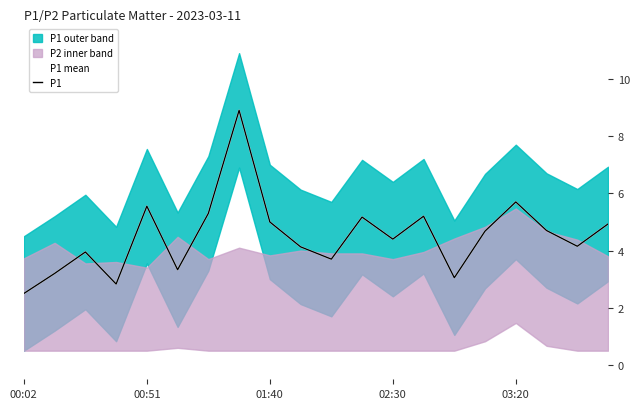

True or false: P1 and P1 mean cross at least once.

False